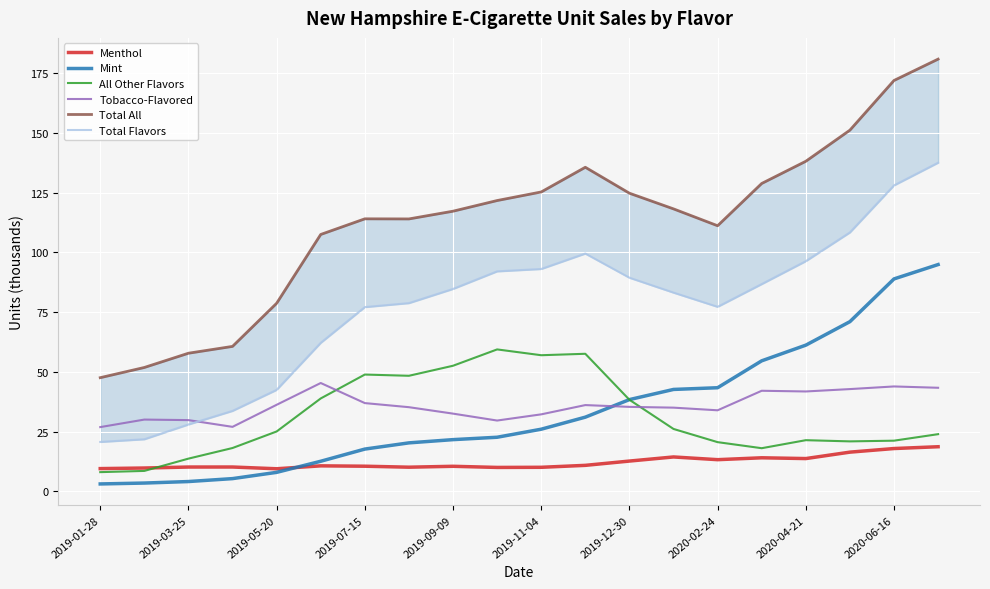

What value does the Tobacco-Flavored series have at 19?

43.3